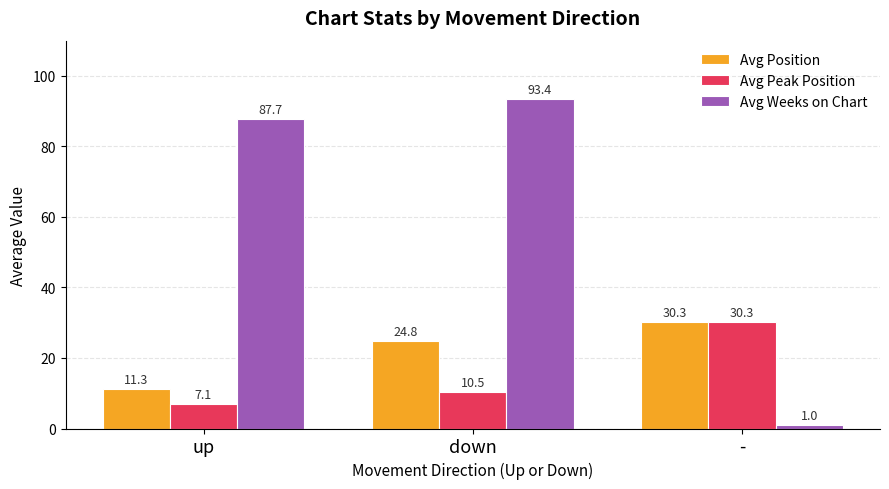

Which series has the widest spread of values?

Avg Weeks on Chart